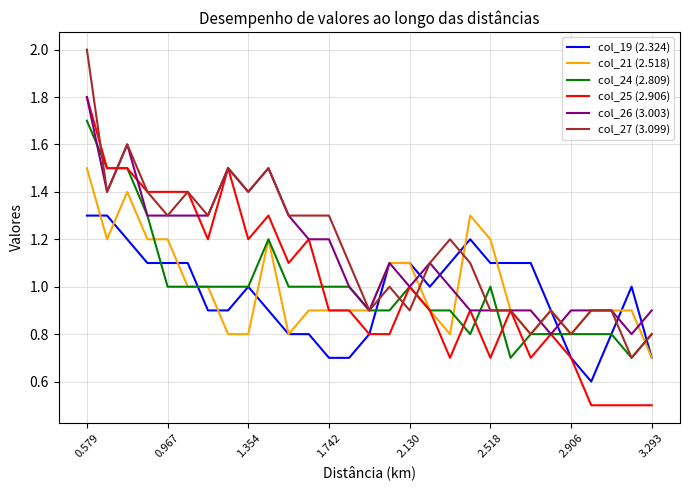

What is the maximum value shown in the chart?

2.0